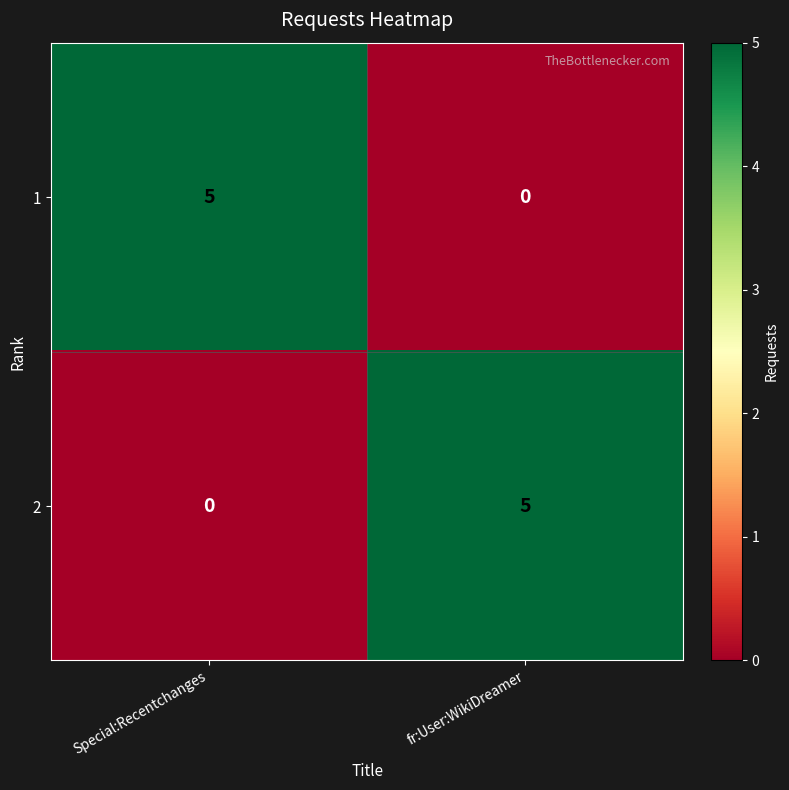

Reading left to right, extract all data points from this chart.

1: Special:Recentchanges=5	fr:User:WikiDreamer=0
2: Special:Recentchanges=0	fr:User:WikiDreamer=5